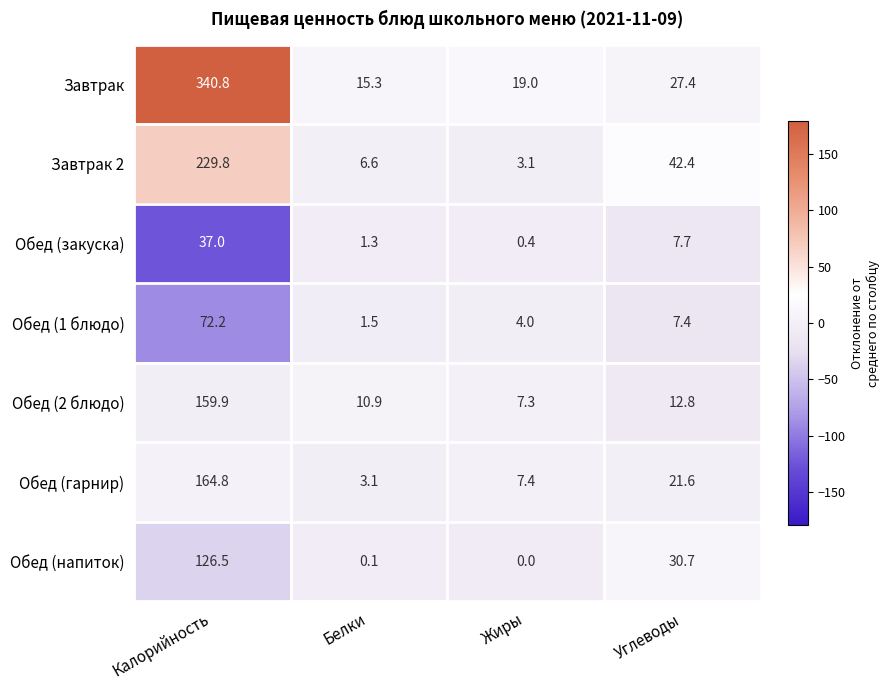

How many data points in Завтрак 2 are less than 42?

2